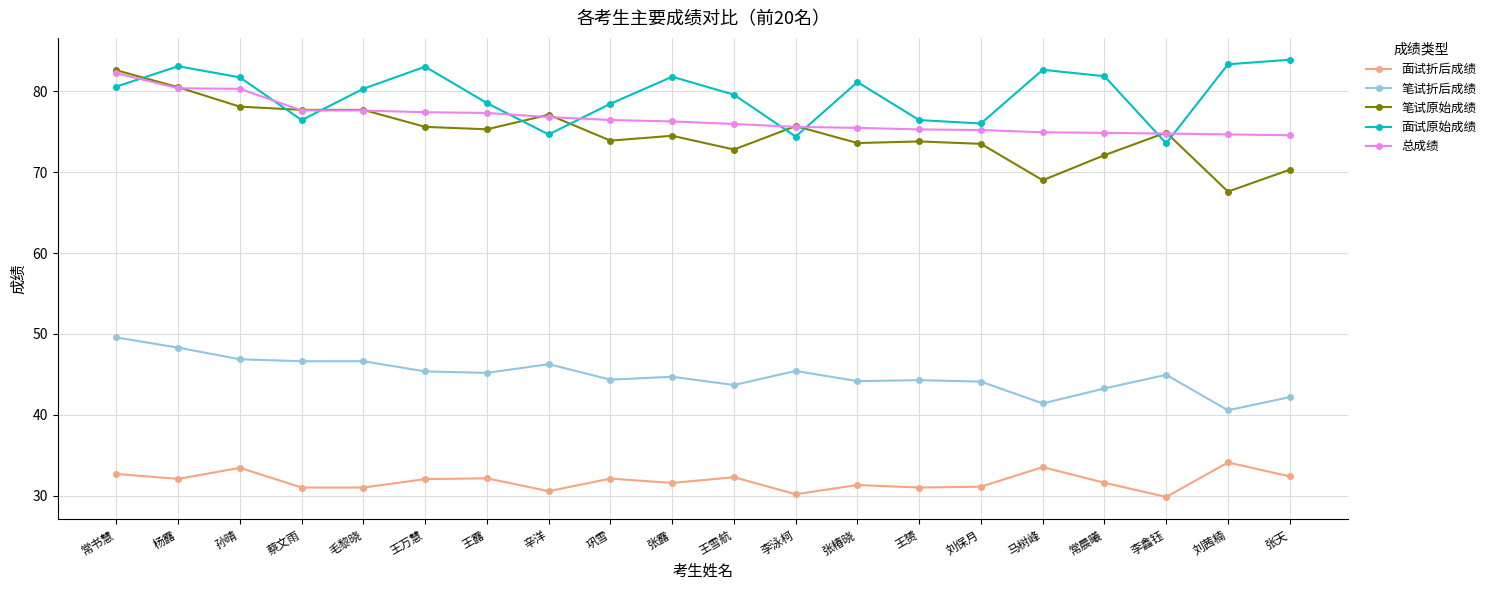

Which series has the largest total across all categories?

面试原始成绩